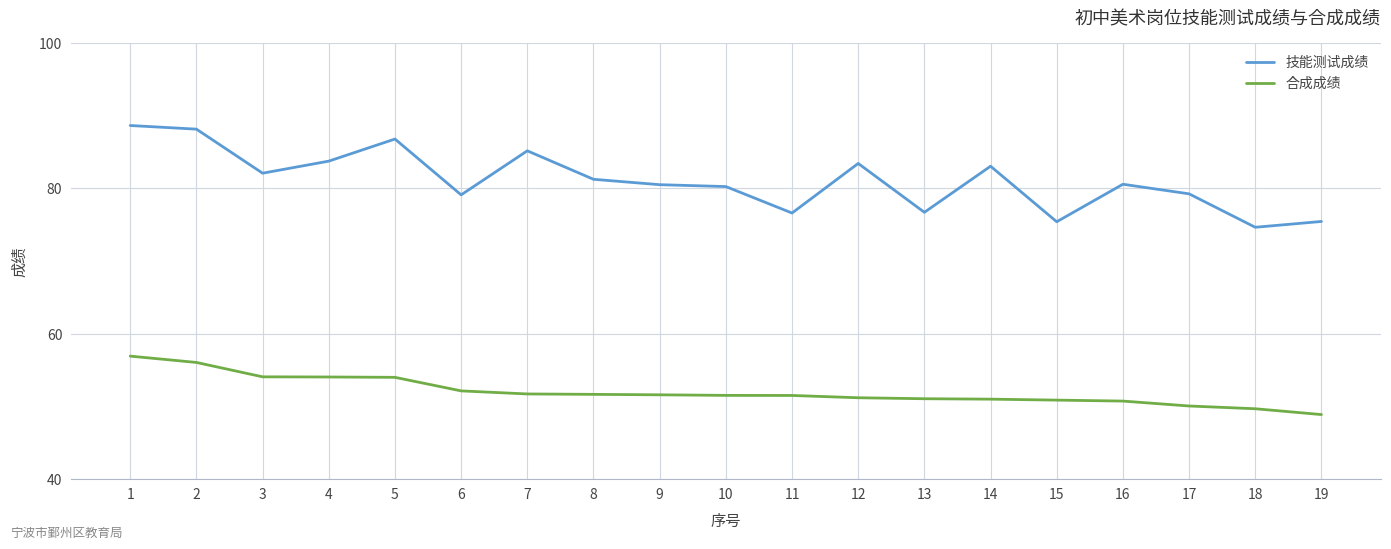

True or false: 合成成绩 has a value of 11.5 at 10.

False